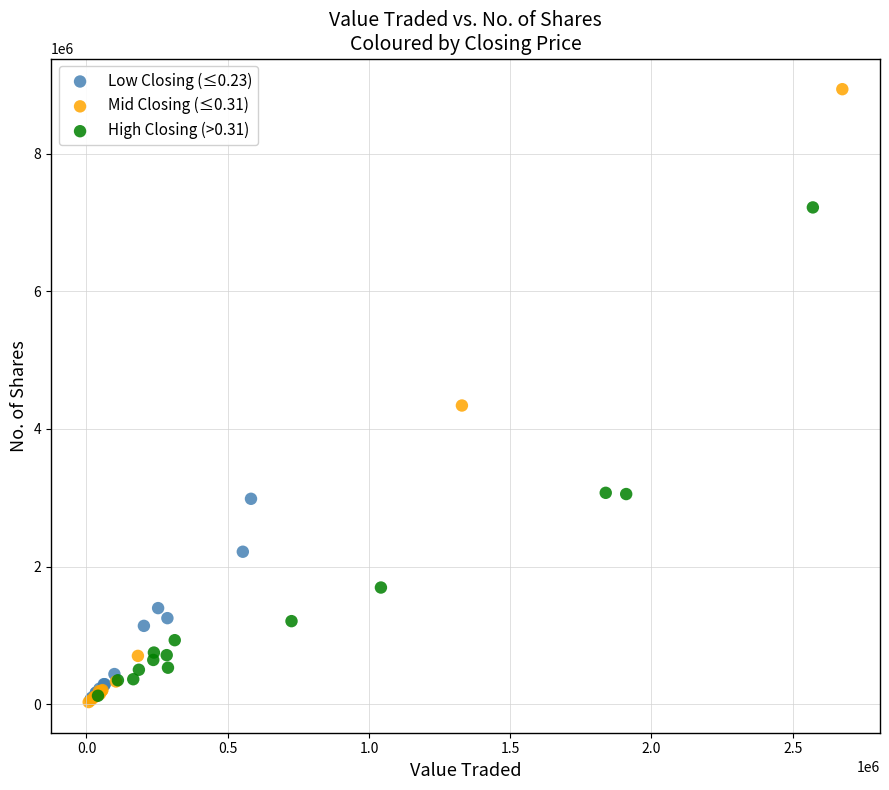

Which series reaches the maximum Y coordinate?

Mid Closing (≤0.31)